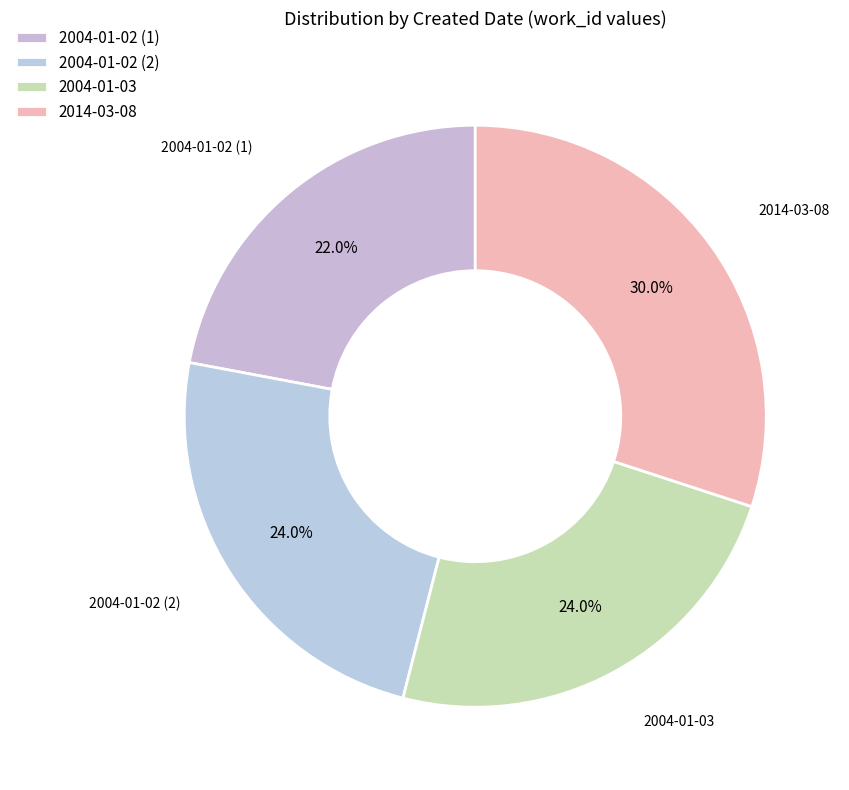

Count the number of slices in the pie.

4